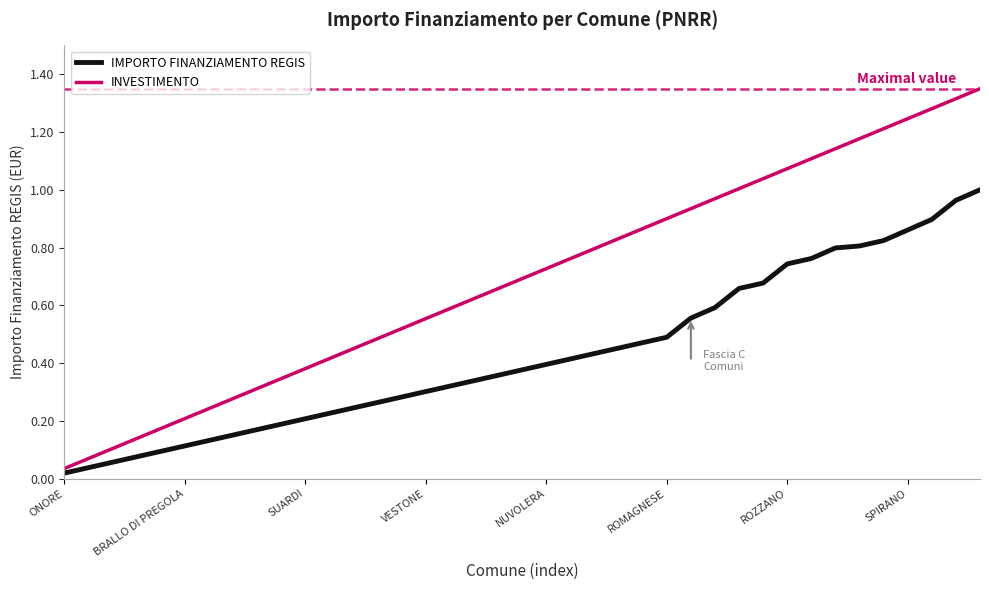

Which series has the largest total across all categories?

INVESTIMENTO